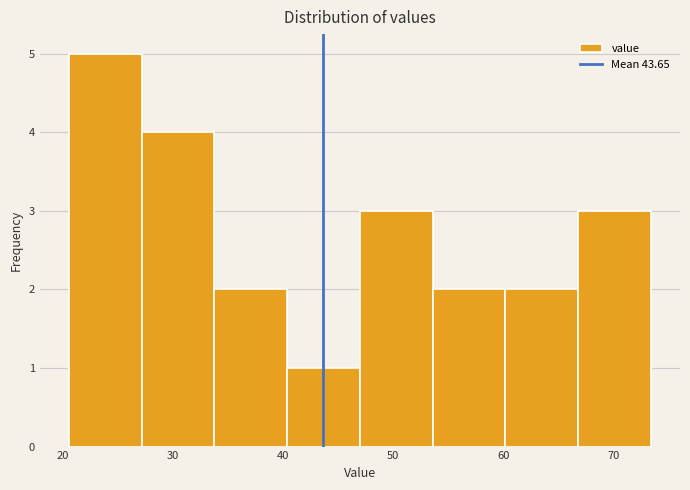

What is the height of the bar covering 34 to 40 on the x-axis? Neither the bar edges nor the heights are printed on the chart, so give them approximately, as read against the axes.

2